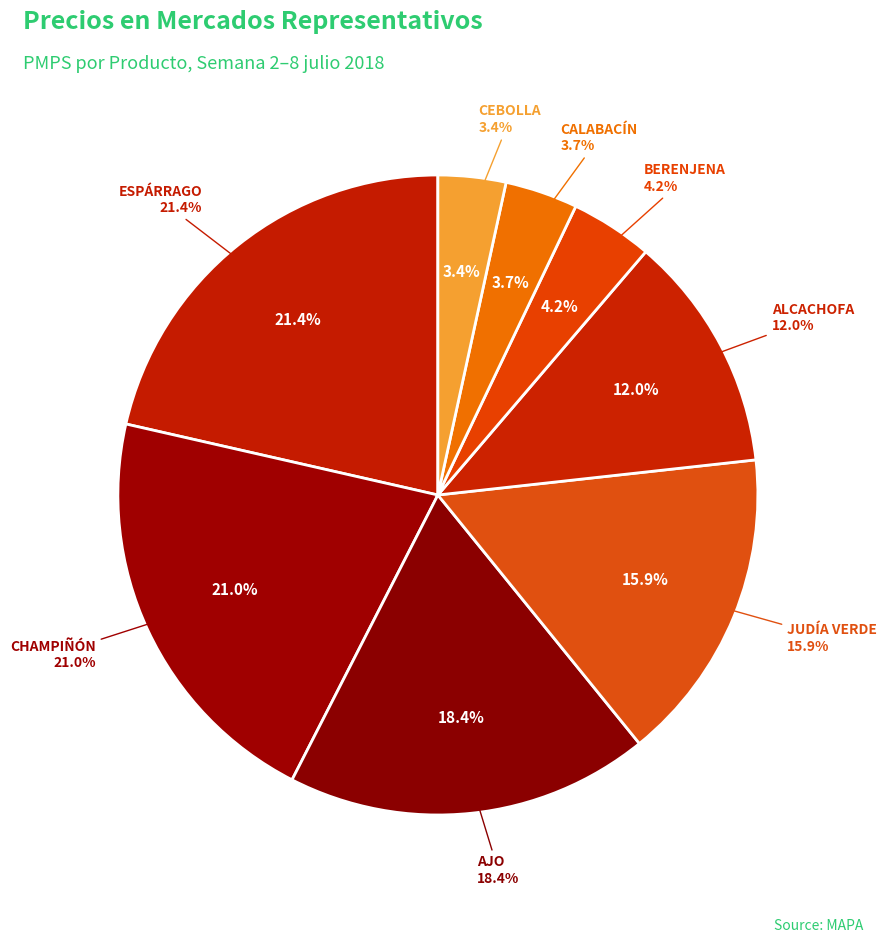

Does any single category account for the majority?

No